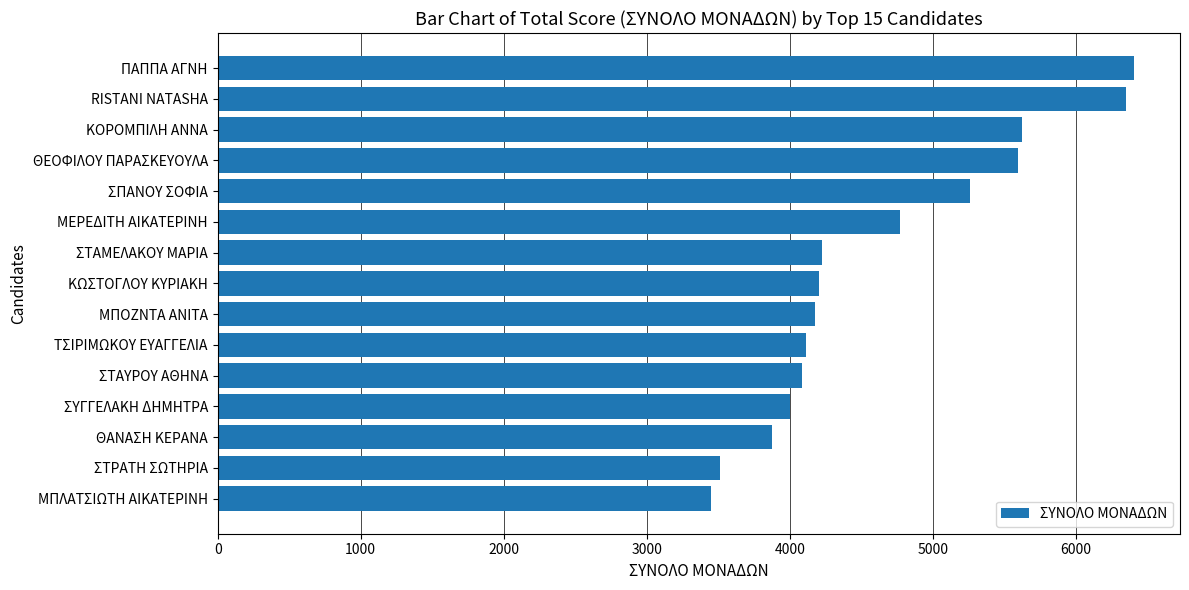

How many data points are less than 4202?

7